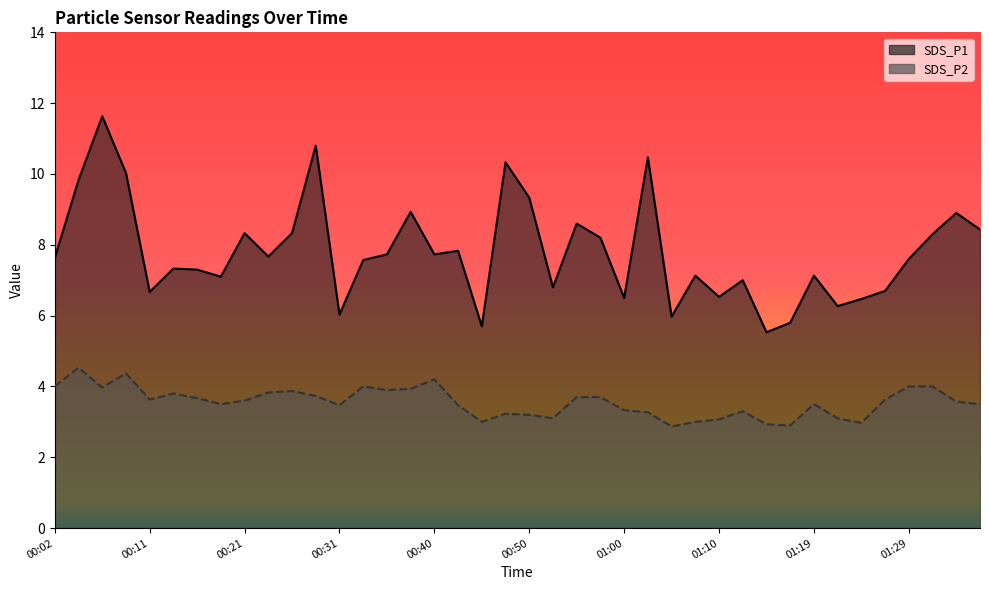

Rank the series at 00:04 from highest to lowest value.

SDS_P1, SDS_P2